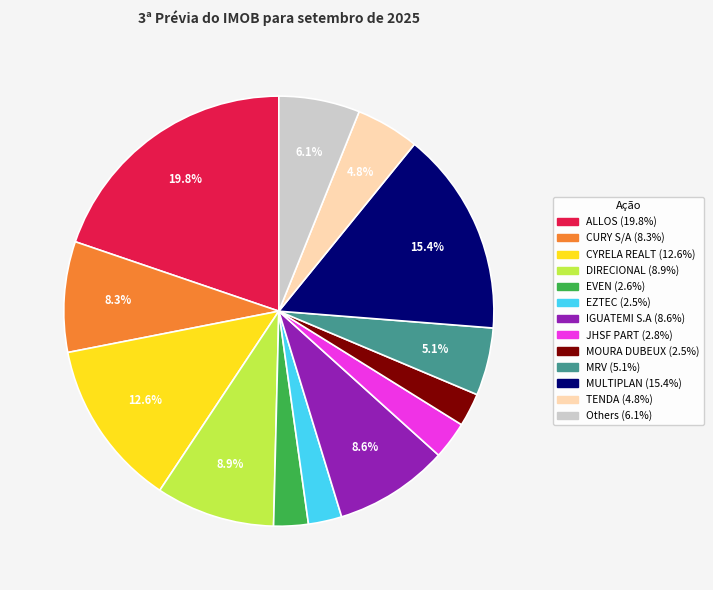

Does any single category account for the majority?

No